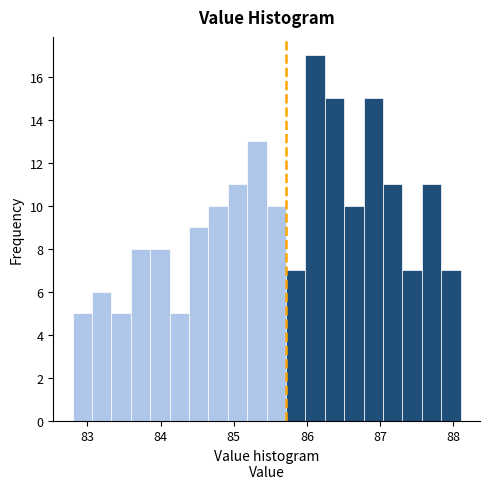

Around what value on the x-axis is the tallest bar? Give the approximate position of its centre, as read against the axis.

86.1